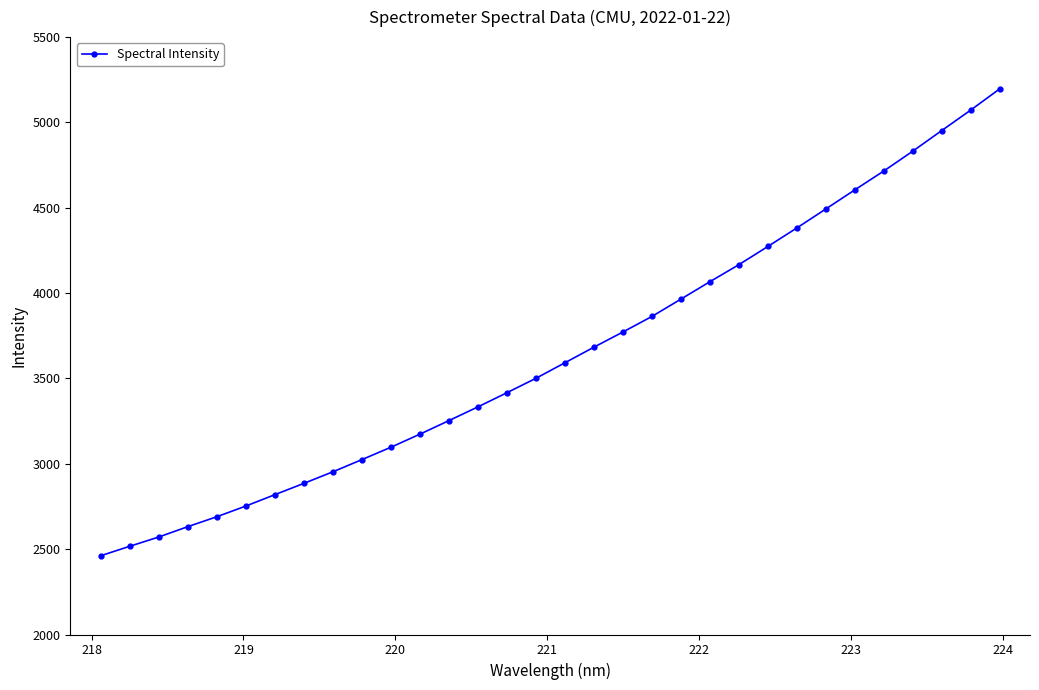

What is the average value?

3647.2